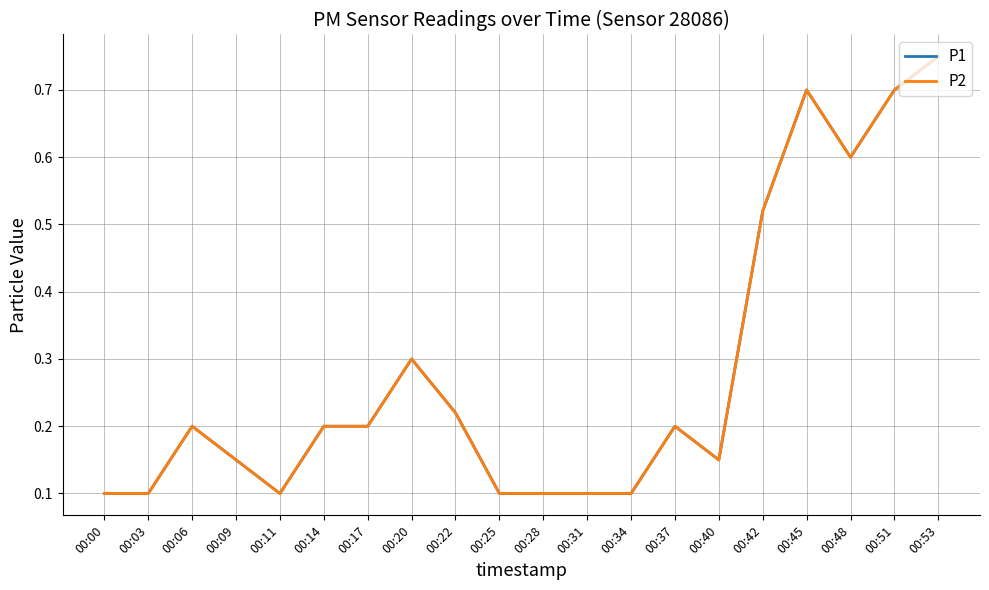

The P2 series shows 0.2 at 00:37. True or false?

True